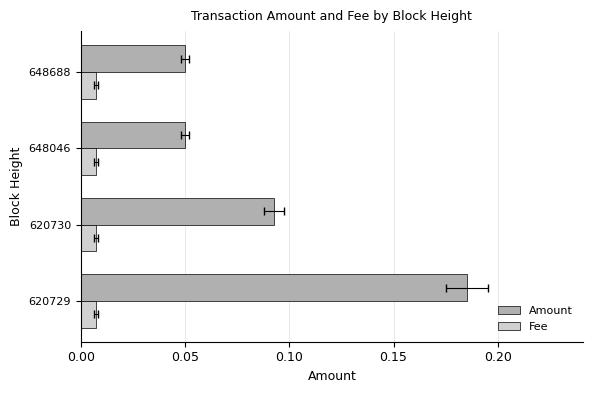

How many bars are there in each group?

2